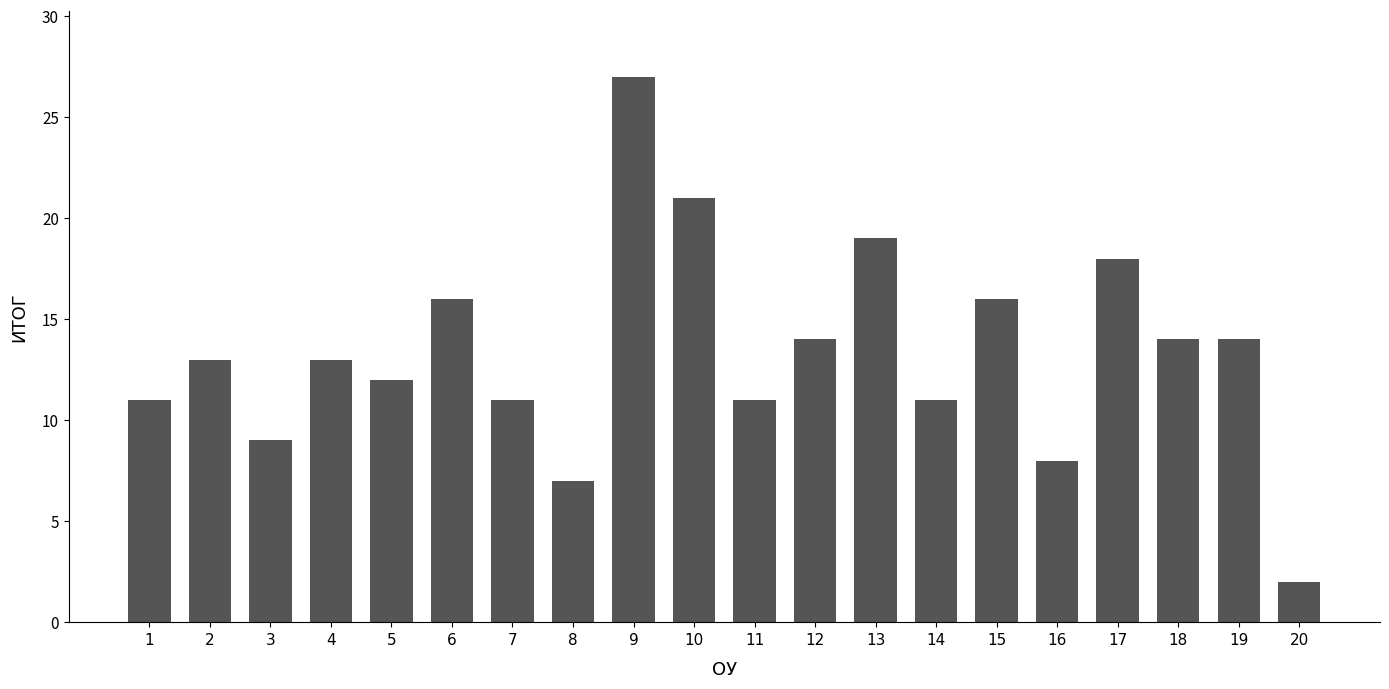

The value at 9 is 27. True or false?

True